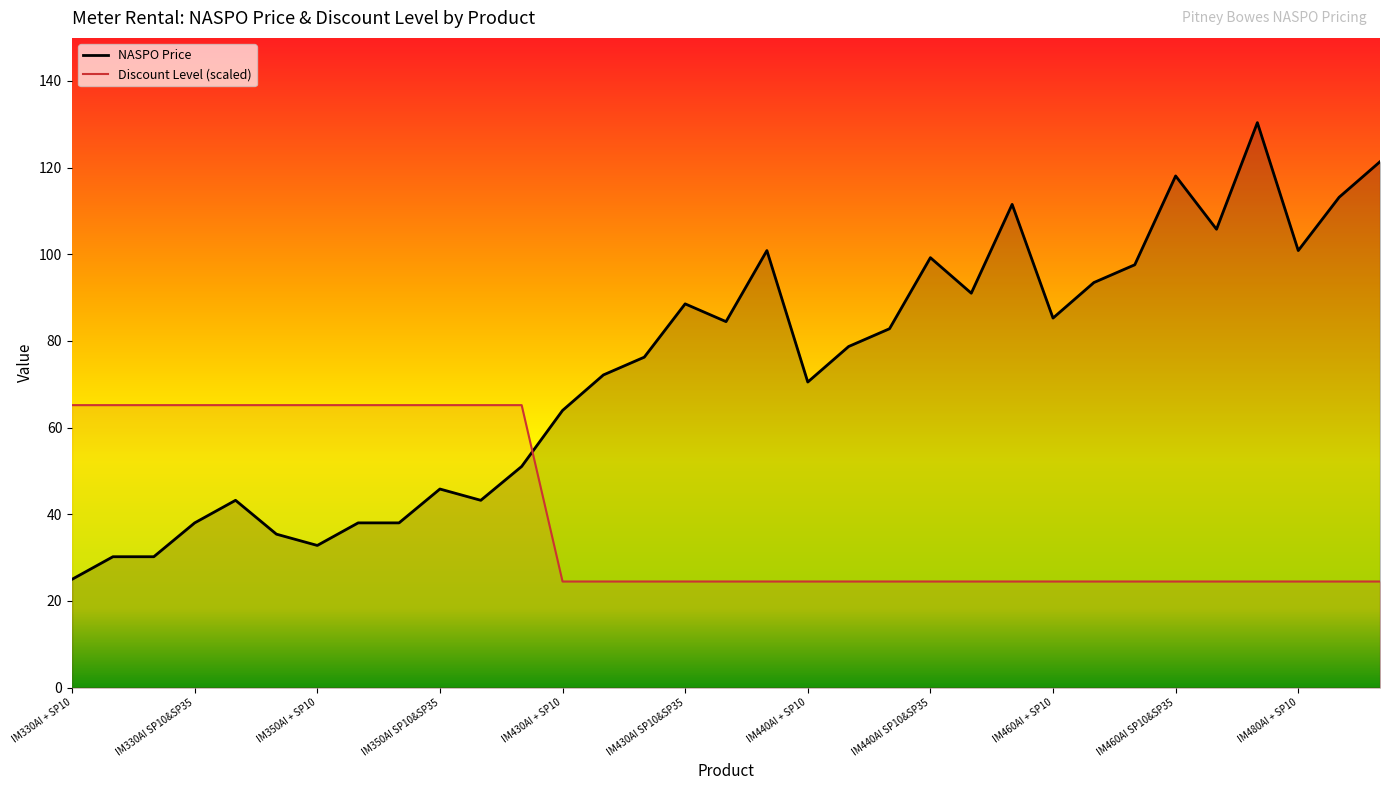

What position from the right is IM460AI + SP10?

9